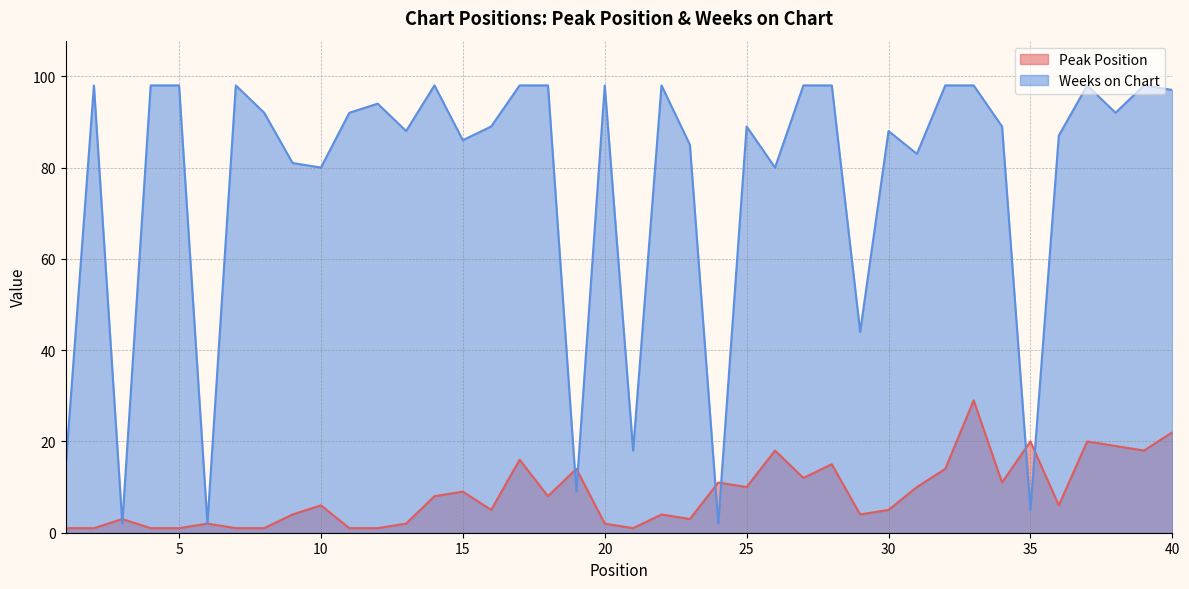

At which label does Weeks on Chart reach its peak?

2